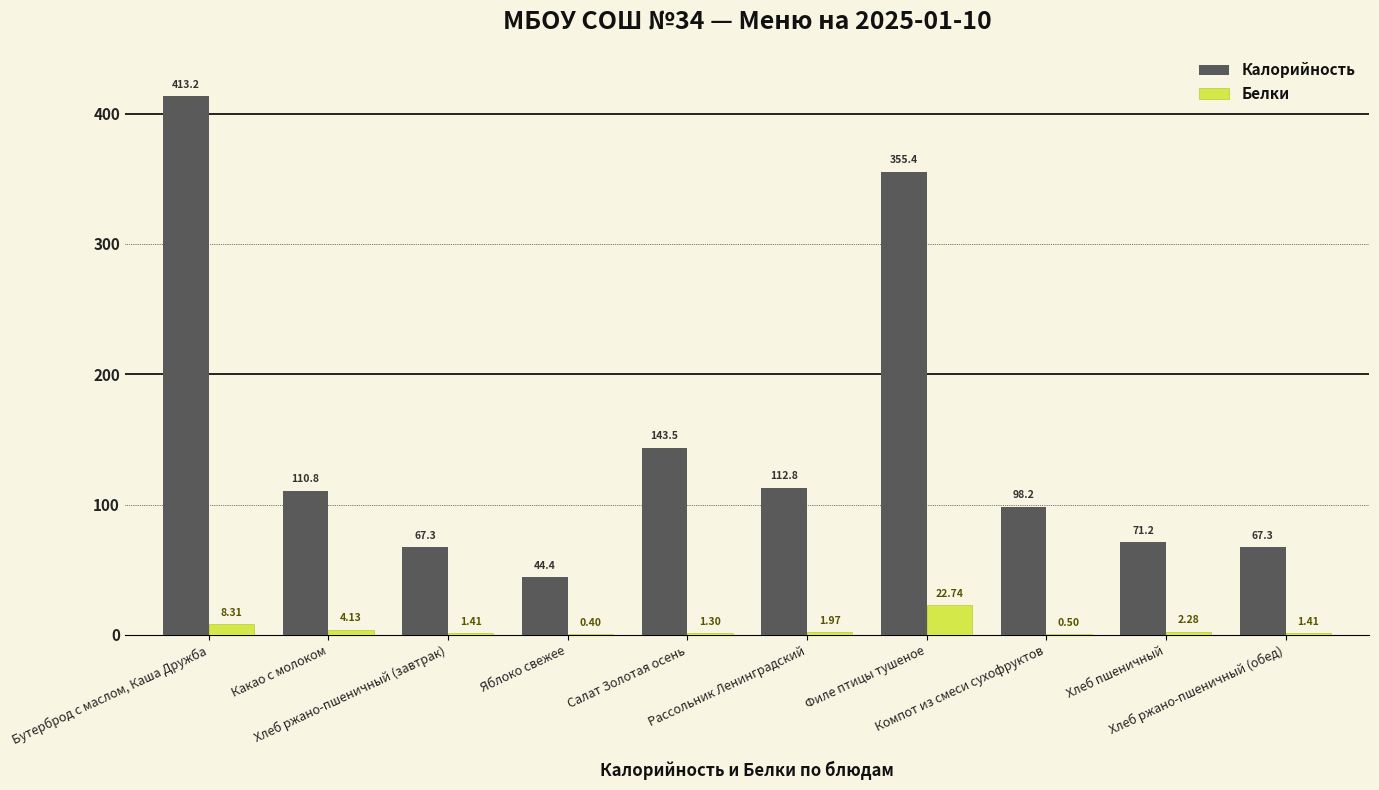

Which series has the largest total across all categories?

Калорийность